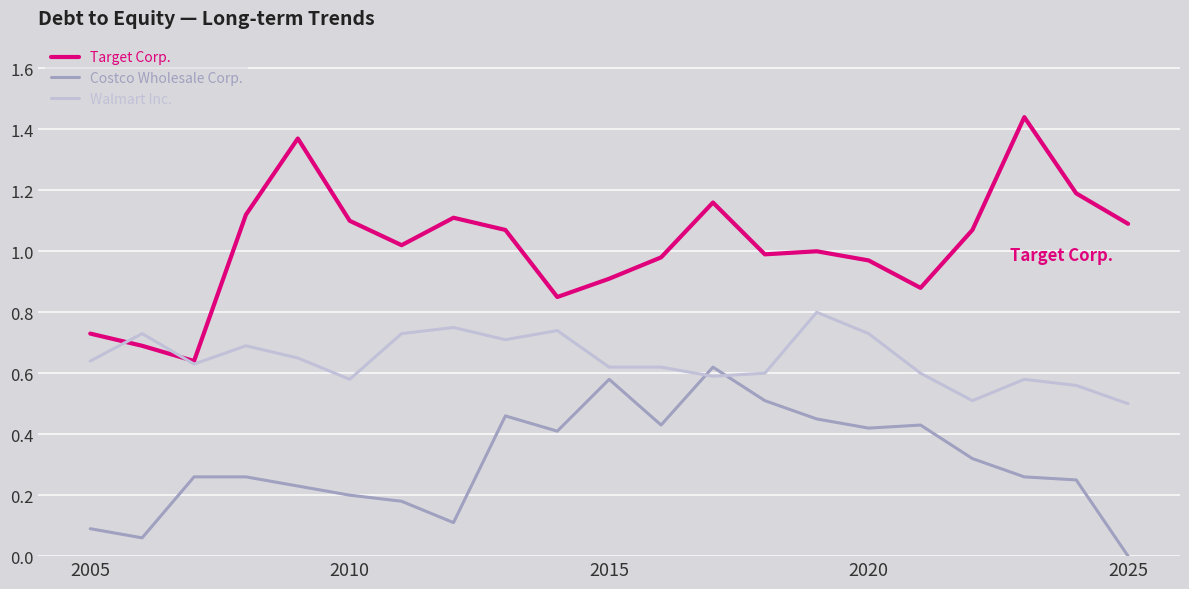

Which series has the largest total across all categories?

Target Corp.